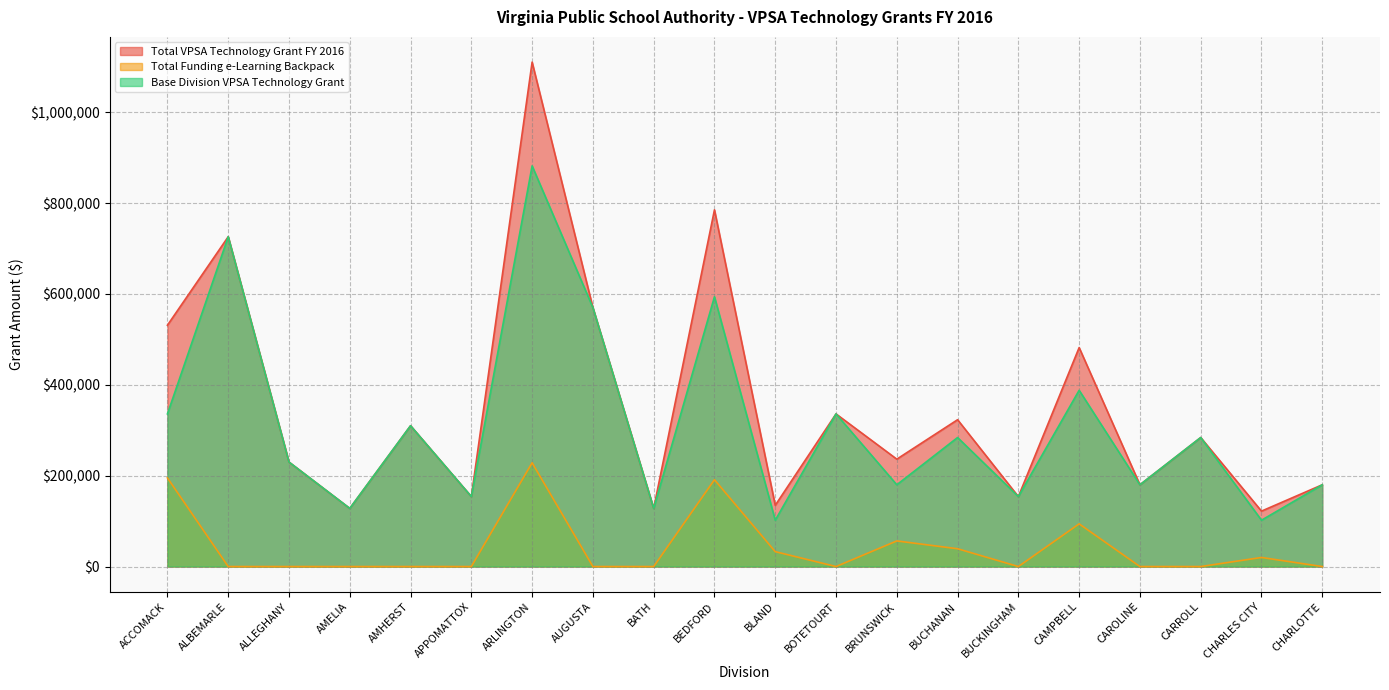

How many data points does each series have?

20